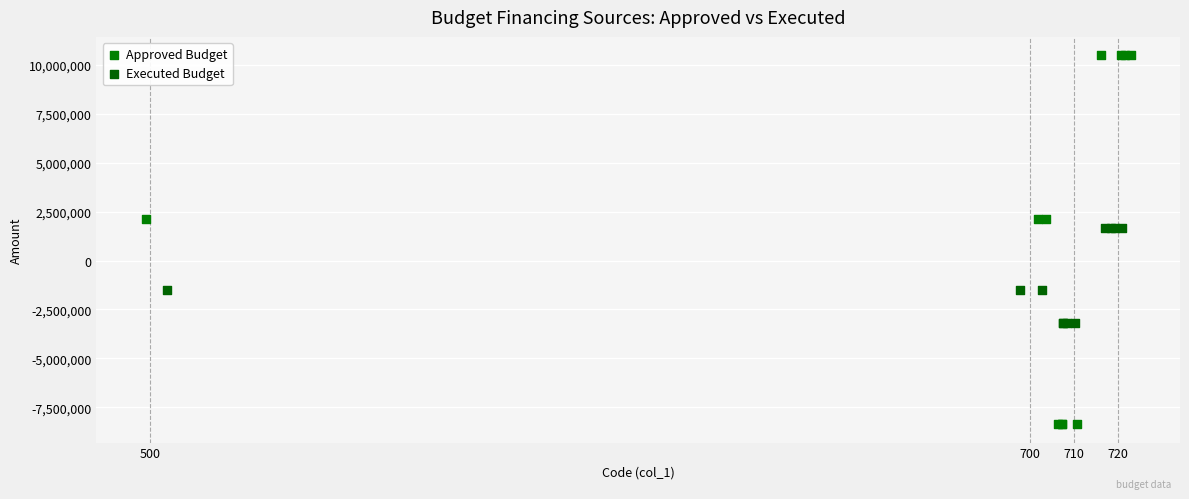

Which series has the largest Y range (max minus min)?

Approved Budget